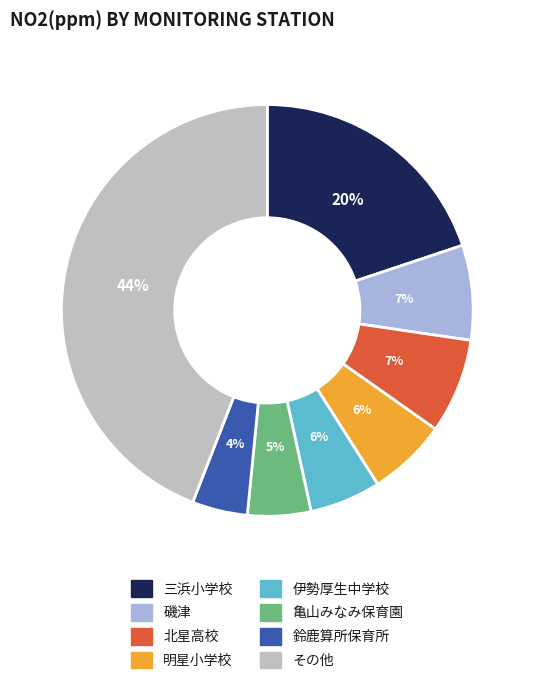

Count the number of slices in the pie.

8